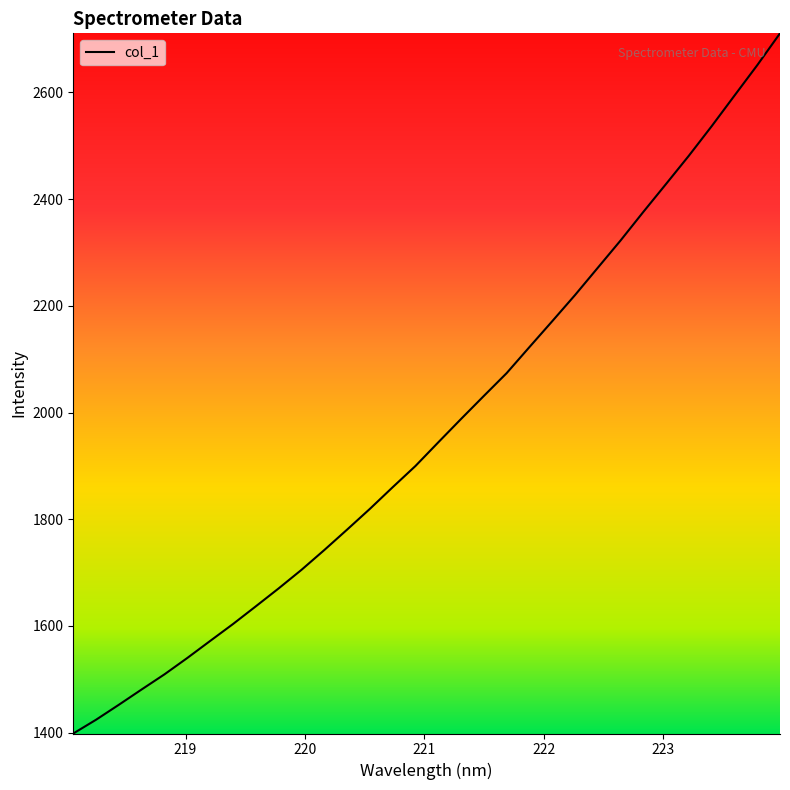

What is the greatest value displayed?

2710.8